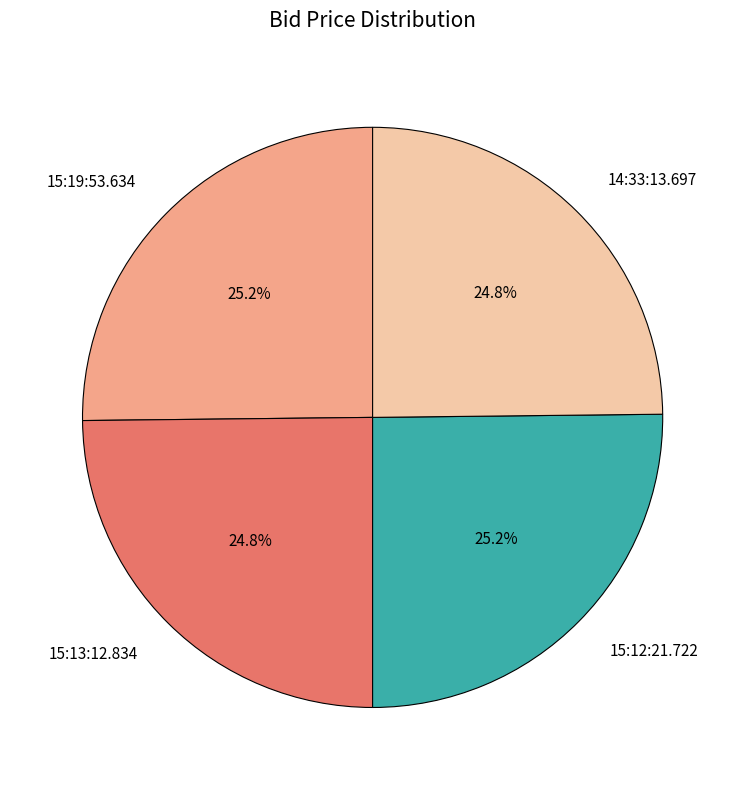

What percentage do 14:33:13.697 and 15:19:53.634 together represent?

50.0%